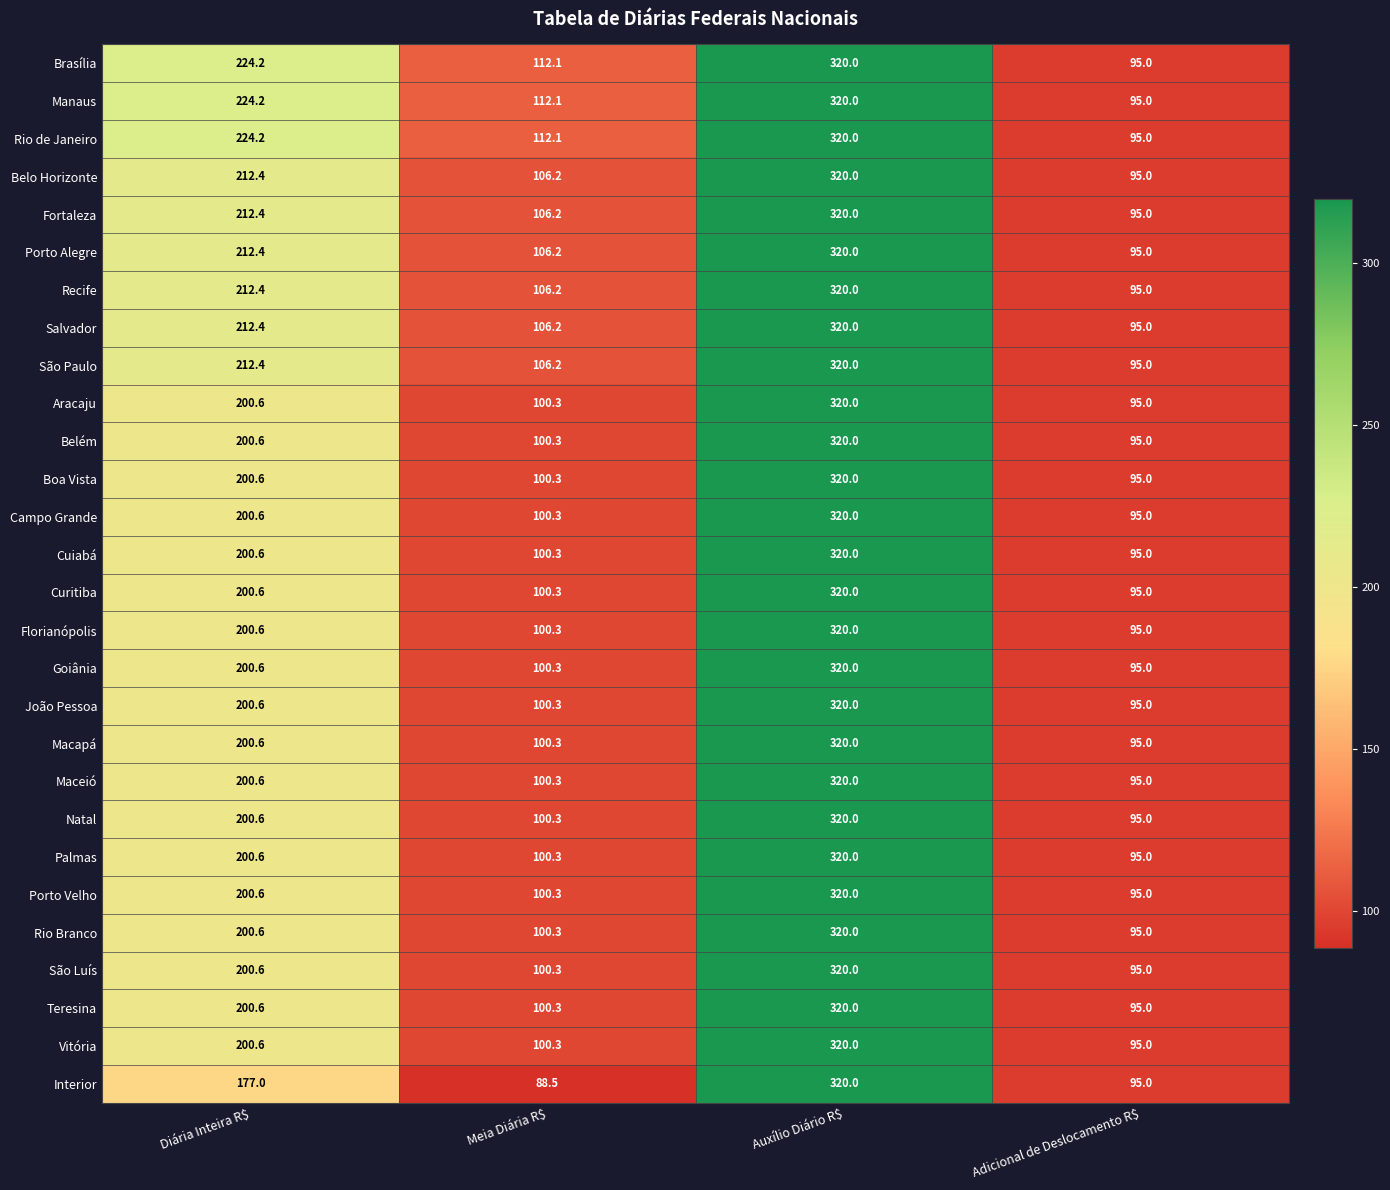

At which category is the sum across all series the highest?

Auxílio Diário R$